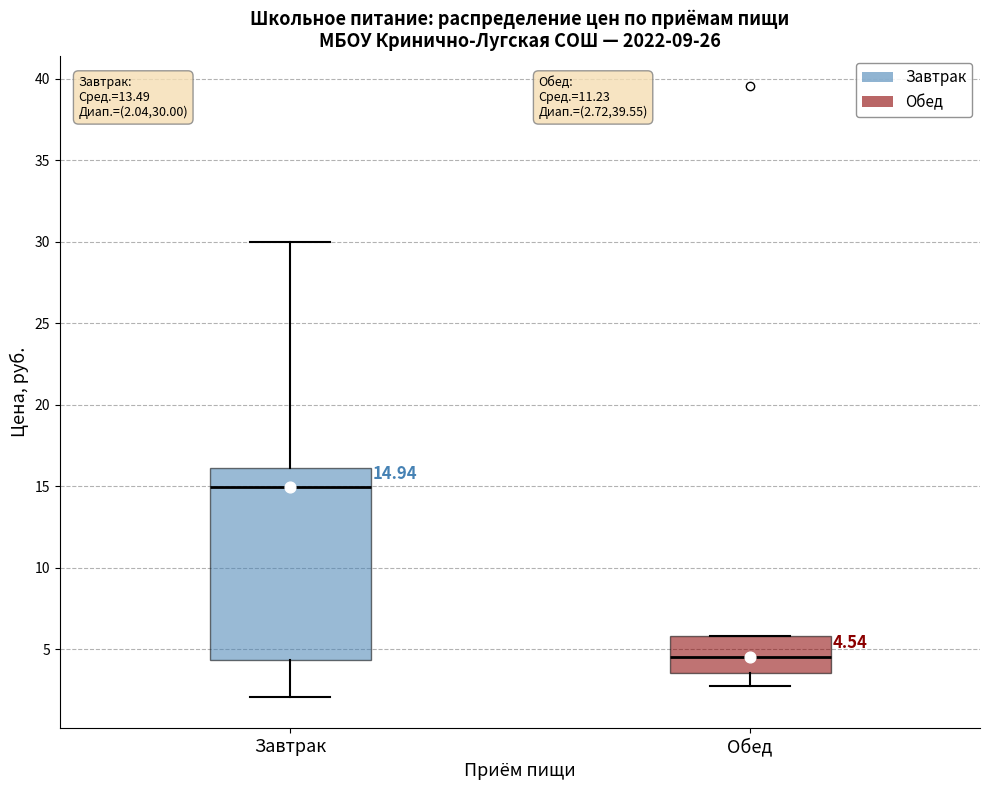

Which box is the tallest, from its lower edge to its upper edge?

Завтрак